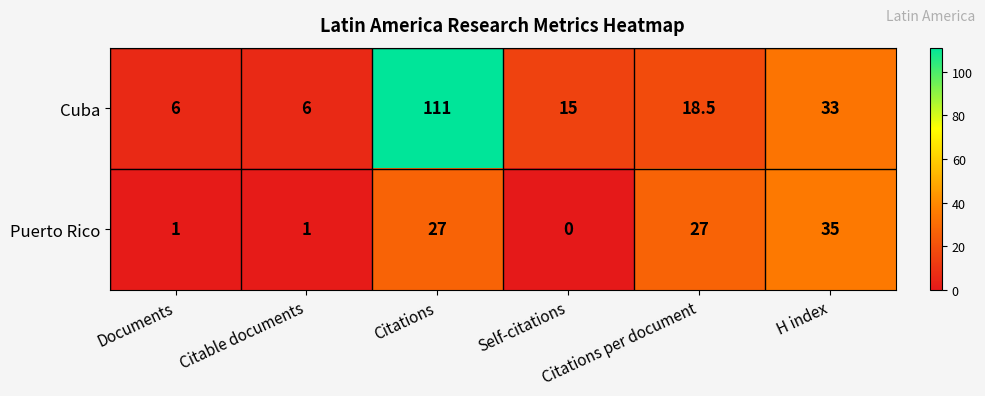

At how many categories does at least one series exceed 17?

3